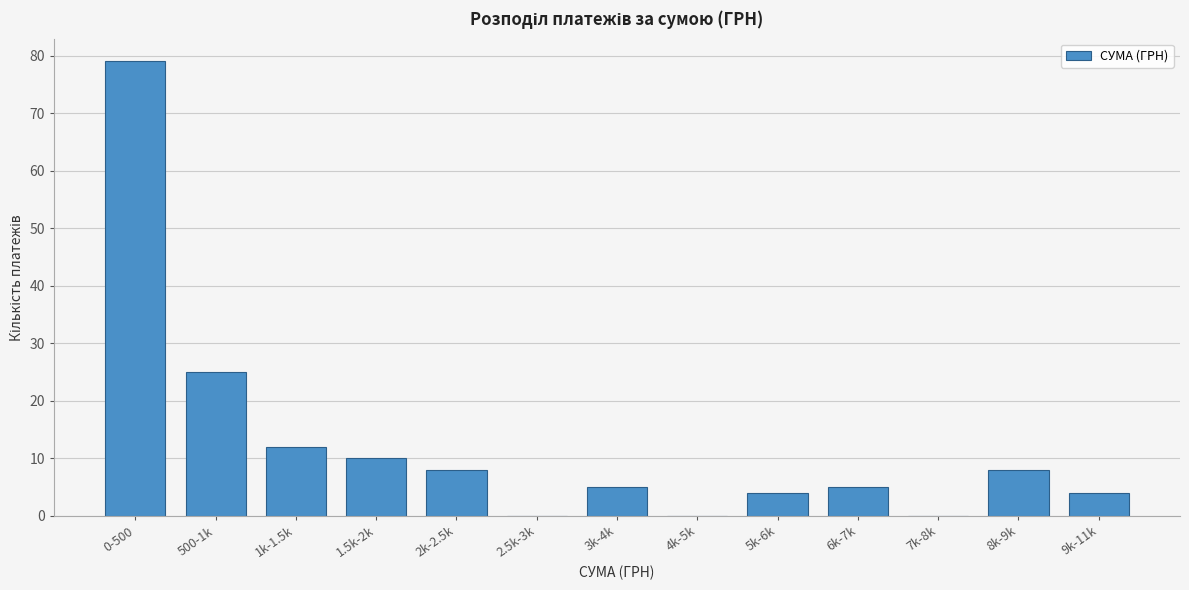

Reading right to left, transcribe all the data shown in this chart.

9k-11k=4	8k-9k=8	7k-8k=0	6k-7k=5	5k-6k=4	4k-5k=0	3k-4k=5	2.5k-3k=0	2k-2.5k=8	1.5k-2k=10	1k-1.5k=12	500-1k=25	0-500=79